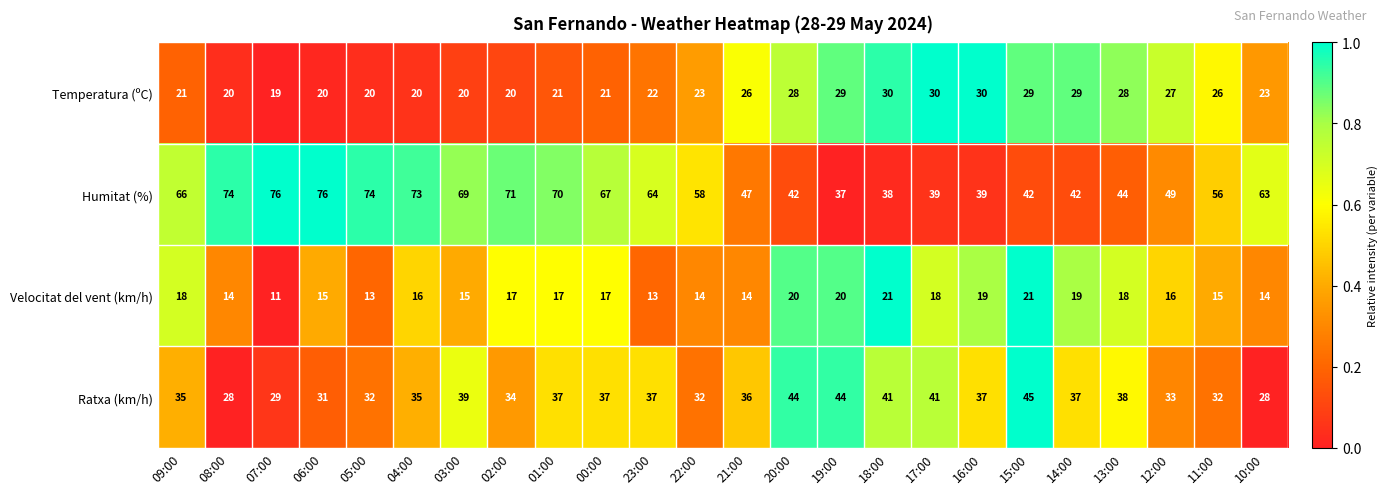

What is the greatest value displayed?

76